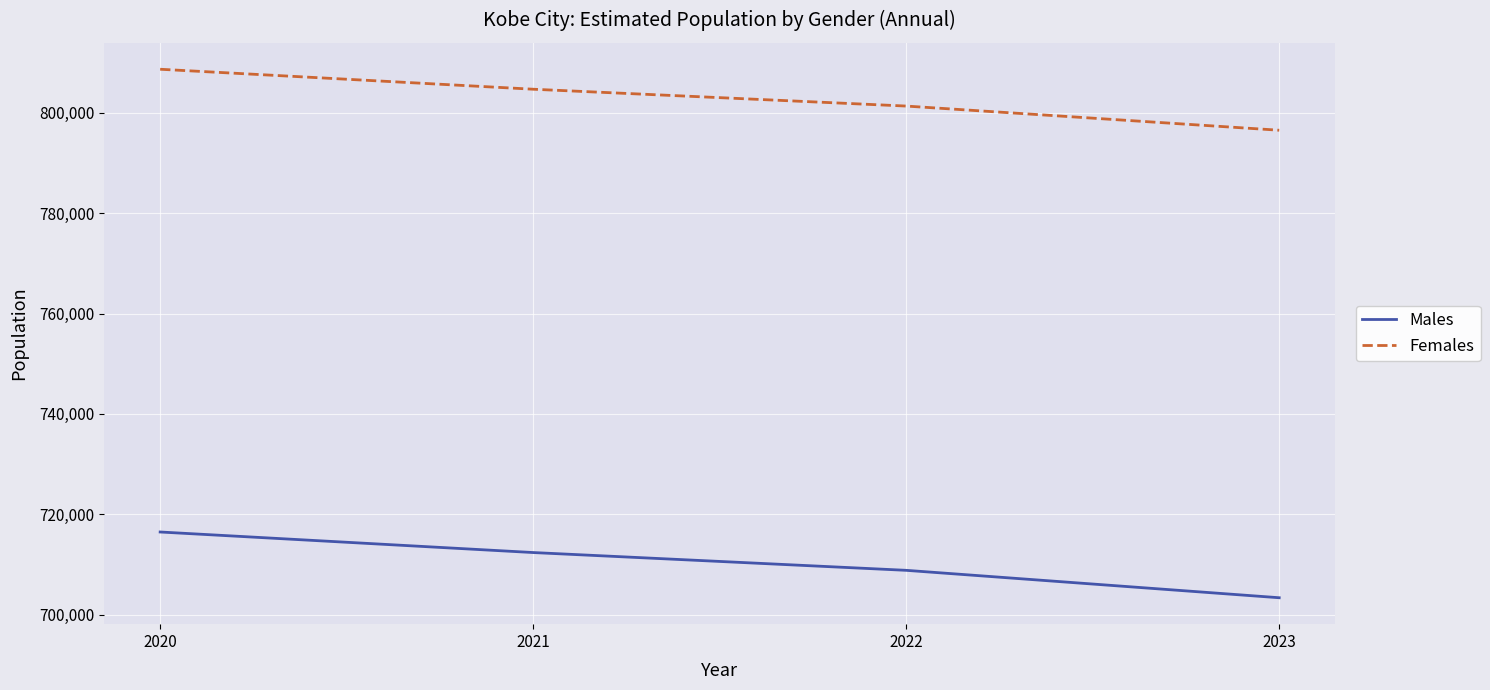

What is the total value across all series at 2022?

1510171